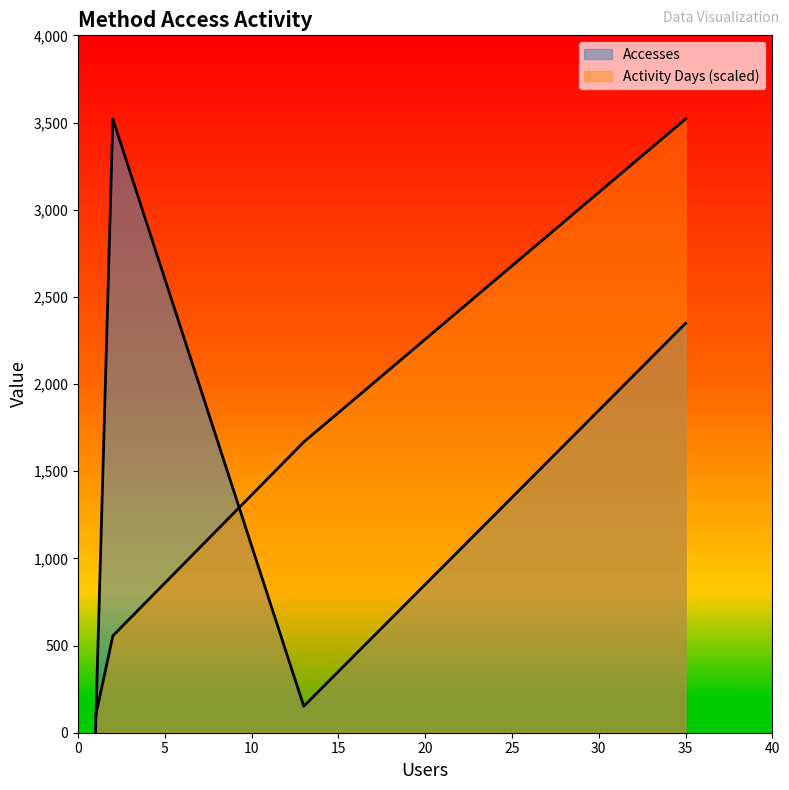

What is the sum of all Accesses values?

6022.0